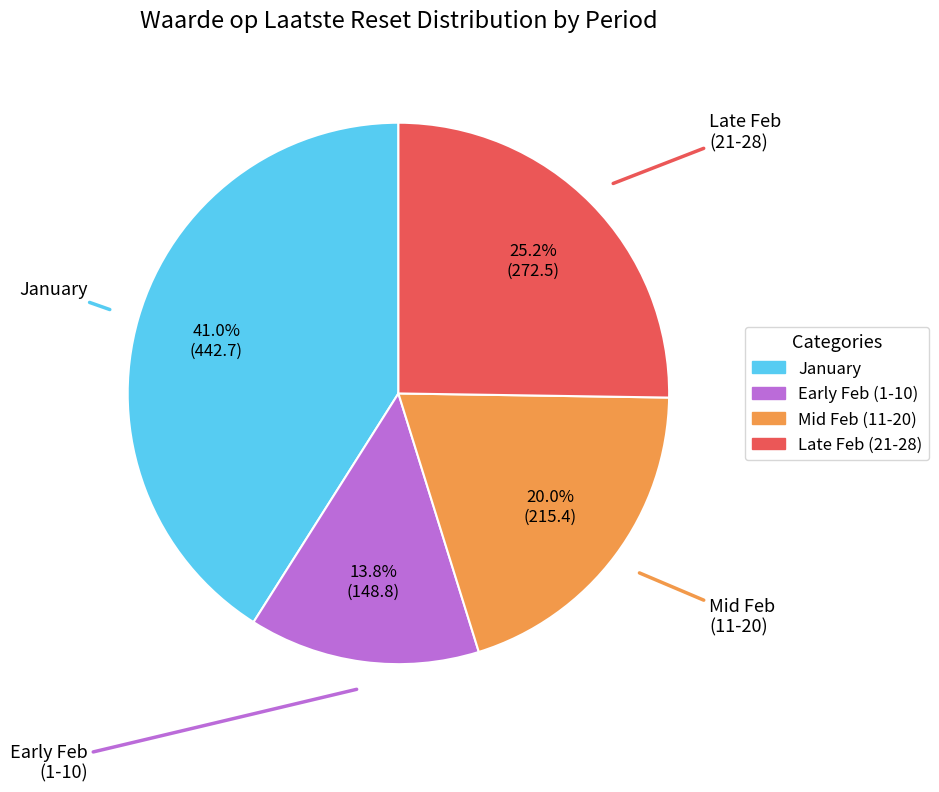

To the nearest percent, what is the average slice percentage?

25%